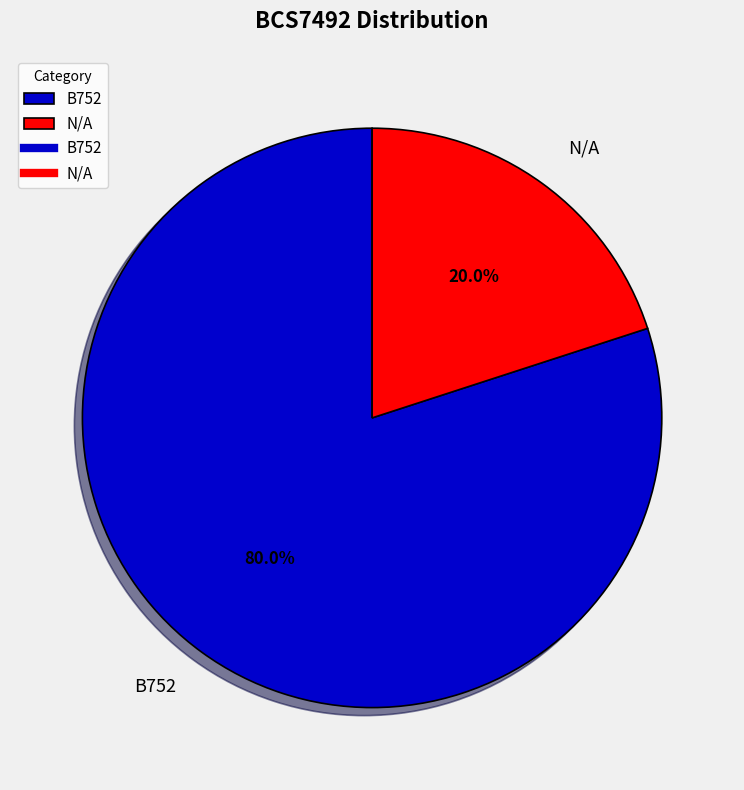

How many slices are in this pie chart?

2